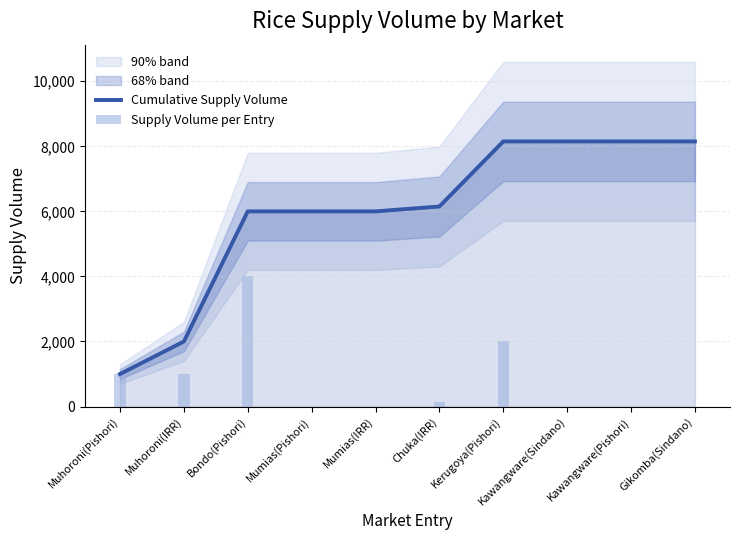

True or false: Supply Volume per Entry has a value of 1000 at Muhoroni(IRR).

True